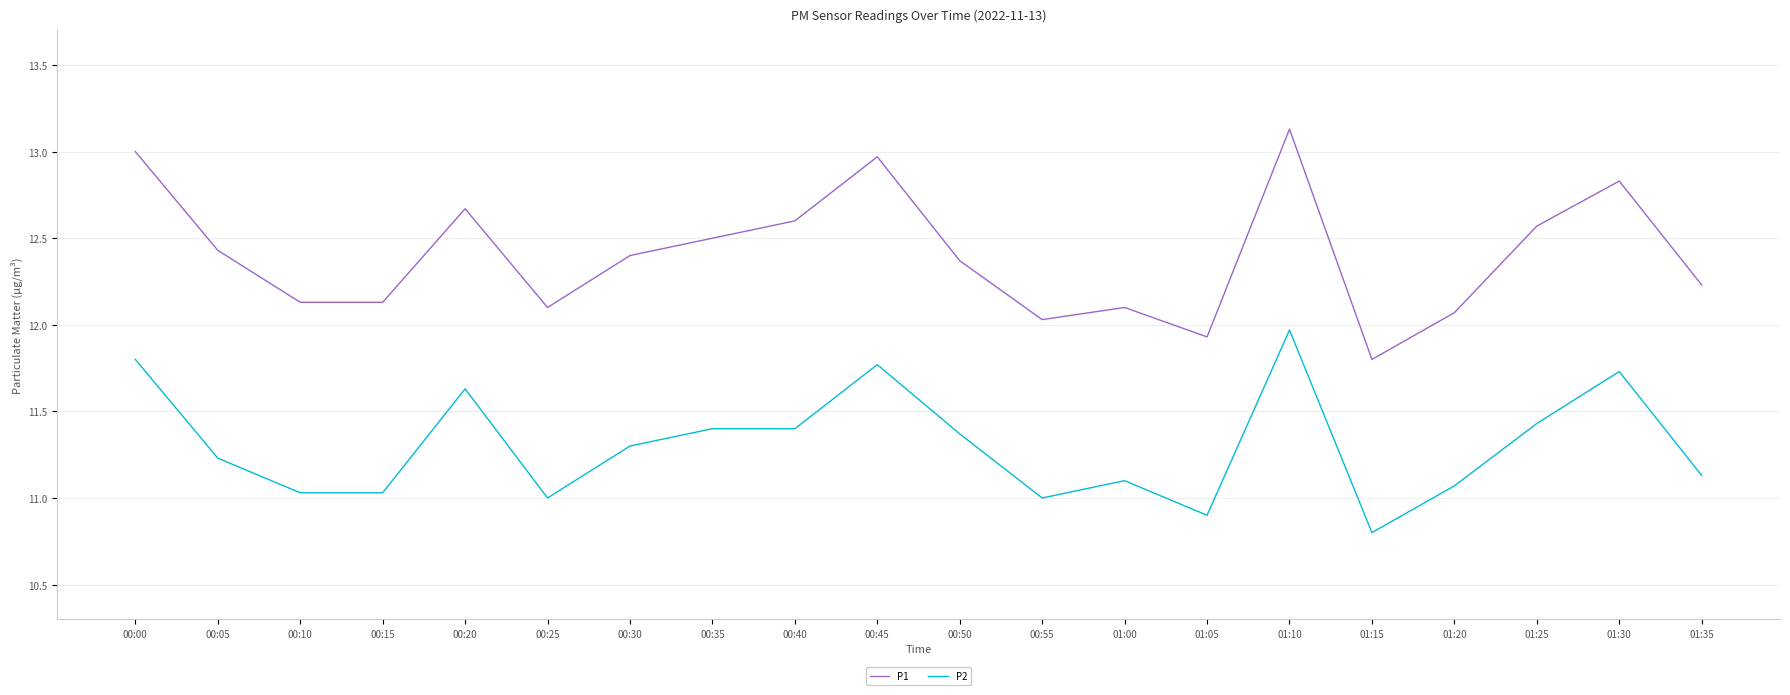

Rank the series by their average value, from highest to lowest.

P1, P2